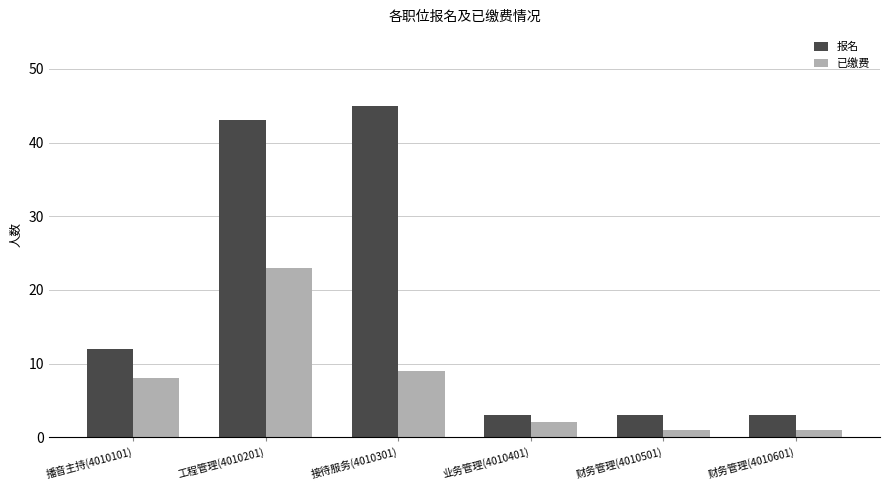

Rank the series at 财务管理(4010601) from lowest to highest value.

已缴费, 报名